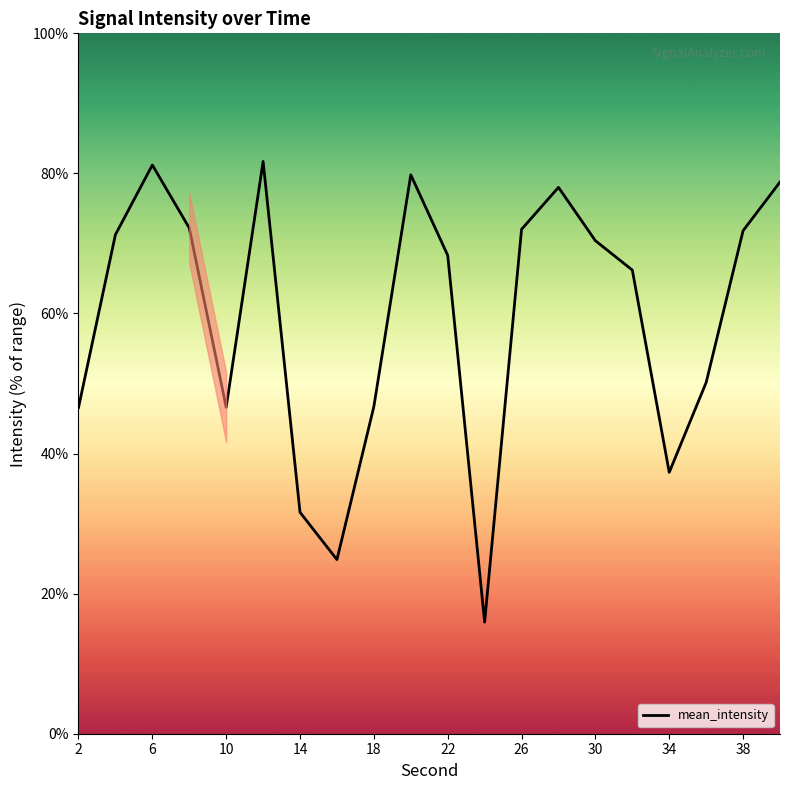

What is the average value?

59.6